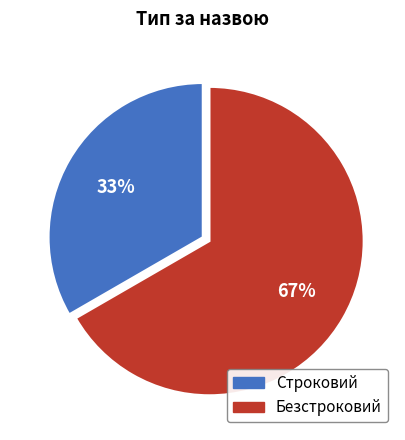

Which slice is the largest?

Безстроковий